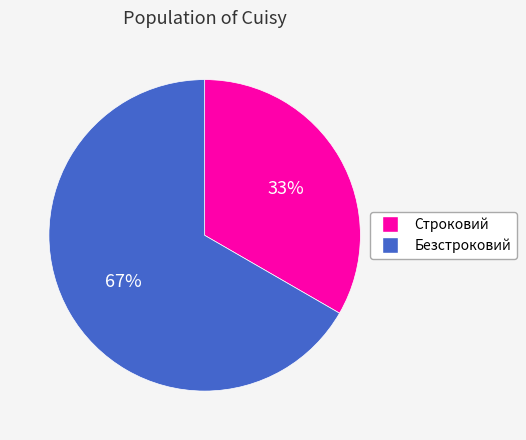

Which has a higher value, Строковий or Безстроковий?

Безстроковий